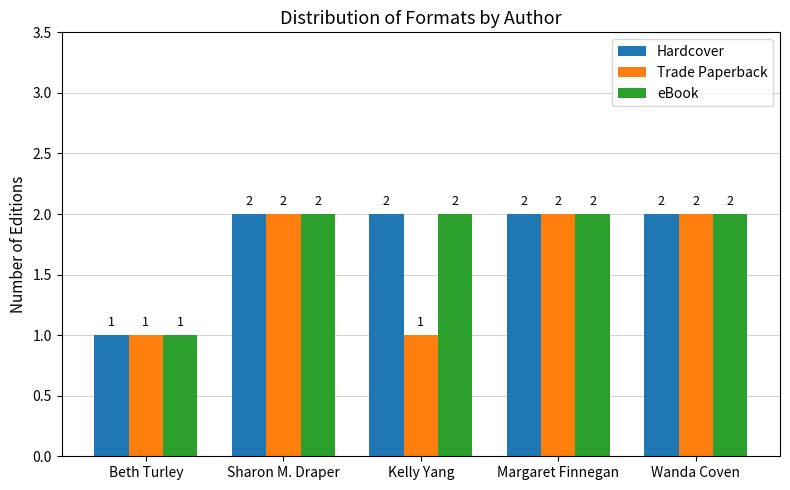

How many groups of bars are there?

5